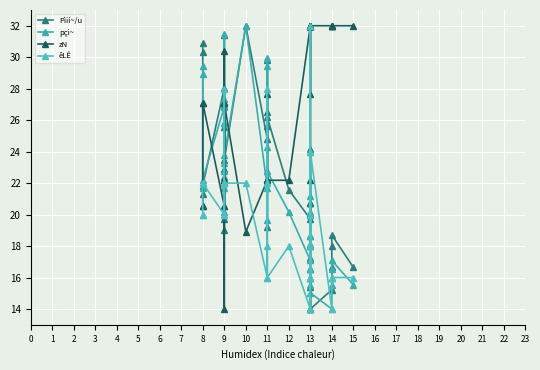

Which series has the largest range (max minus min)?

Pìií~/u